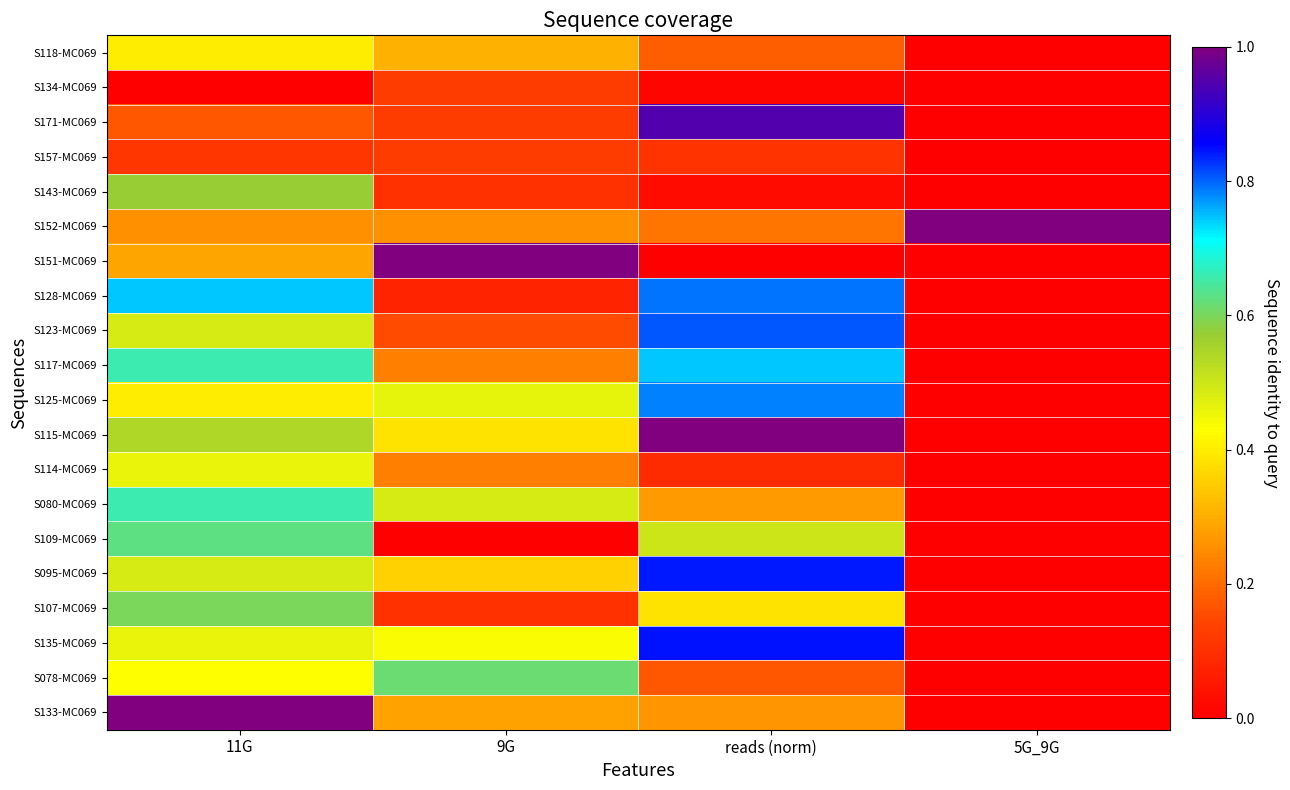

Reading left to right, extract all data points from this chart.

S118-MC069: 11G=0.4	9G=0.3	reads (norm)=0.2	5G_9G=0.0
S134-MC069: 11G=0.0	9G=0.1	reads (norm)=0.0	5G_9G=0.0
S171-MC069: 11G=0.2	9G=0.1	reads (norm)=0.9	5G_9G=0.0
S157-MC069: 11G=0.1	9G=0.1	reads (norm)=0.1	5G_9G=0.0
S143-MC069: 11G=0.6	9G=0.1	reads (norm)=0.0	5G_9G=0.0
S152-MC069: 11G=0.3	9G=0.3	reads (norm)=0.2	5G_9G=1.0
S151-MC069: 11G=0.3	9G=1.0	reads (norm)=0.0	5G_9G=0.0
S128-MC069: 11G=0.7	9G=0.1	reads (norm)=0.8	5G_9G=0.0
S123-MC069: 11G=0.5	9G=0.2	reads (norm)=0.8	5G_9G=0.0
S117-MC069: 11G=0.7	9G=0.2	reads (norm)=0.7	5G_9G=0.0
S125-MC069: 11G=0.4	9G=0.5	reads (norm)=0.8	5G_9G=0.0
S115-MC069: 11G=0.5	9G=0.4	reads (norm)=1.0	5G_9G=0.0
S114-MC069: 11G=0.5	9G=0.2	reads (norm)=0.1	5G_9G=0.0
S080-MC069: 11G=0.7	9G=0.5	reads (norm)=0.3	5G_9G=0.0
S109-MC069: 11G=0.6	9G=0.0	reads (norm)=0.5	5G_9G=0.0
S095-MC069: 11G=0.5	9G=0.4	reads (norm)=0.8	5G_9G=0.0
S107-MC069: 11G=0.6	9G=0.1	reads (norm)=0.4	5G_9G=0.0
S135-MC069: 11G=0.5	9G=0.4	reads (norm)=0.8	5G_9G=0.0
S078-MC069: 11G=0.4	9G=0.6	reads (norm)=0.2	5G_9G=0.0
S133-MC069: 11G=1.0	9G=0.3	reads (norm)=0.3	5G_9G=0.0